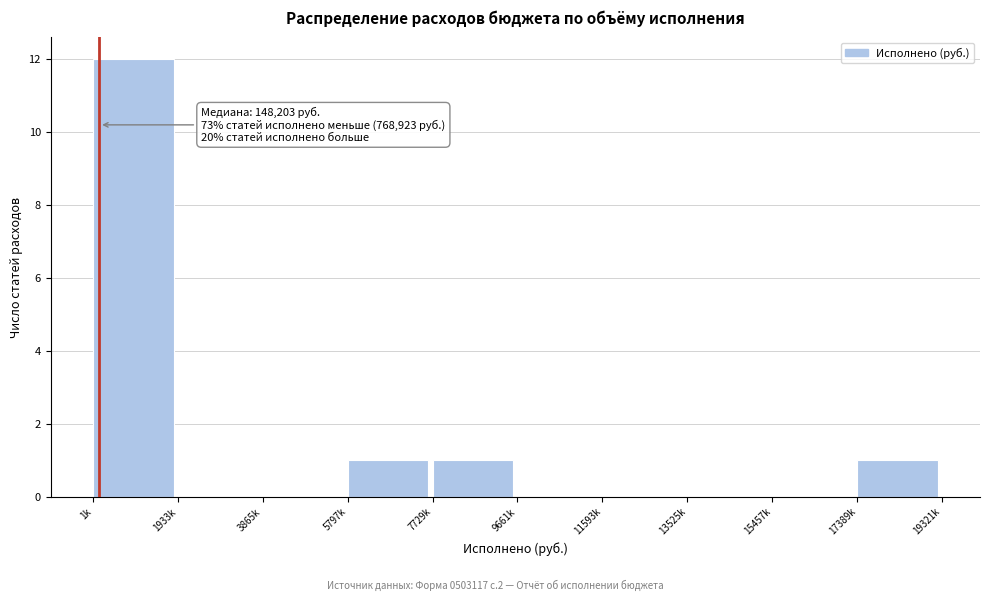

Reading right to left, transcribe all the data shown in this chart.

17389k=1	15457k=0	13525k=0	11593k=0	9661k=0	7729k=1	5797k=1	3865k=0	1933k=0	1k=12